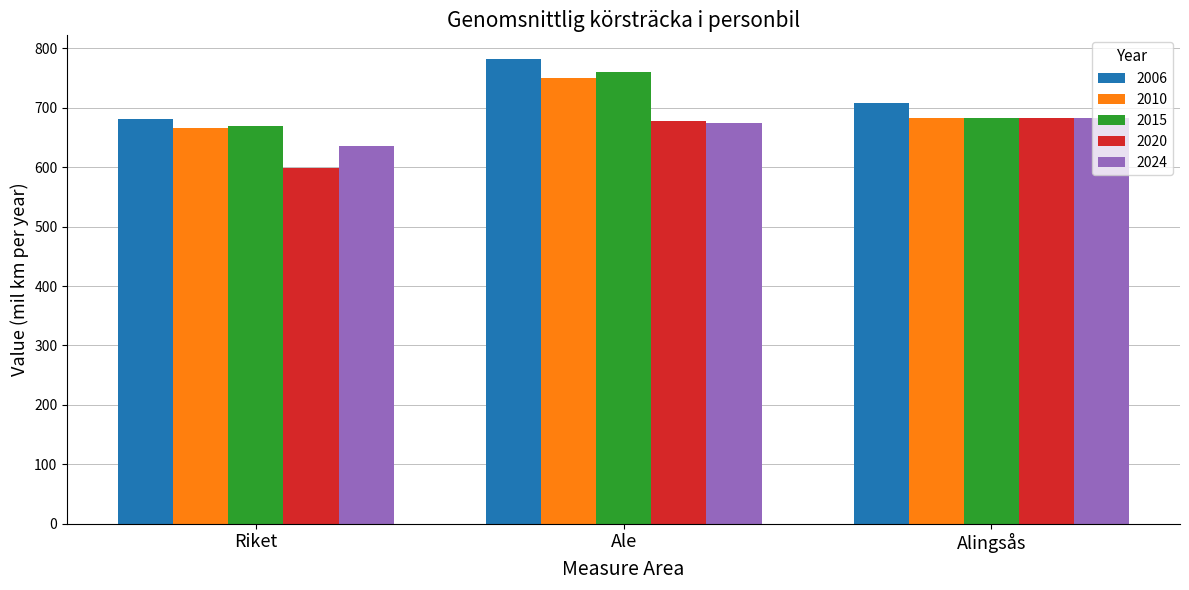

Are the bars horizontal?

No